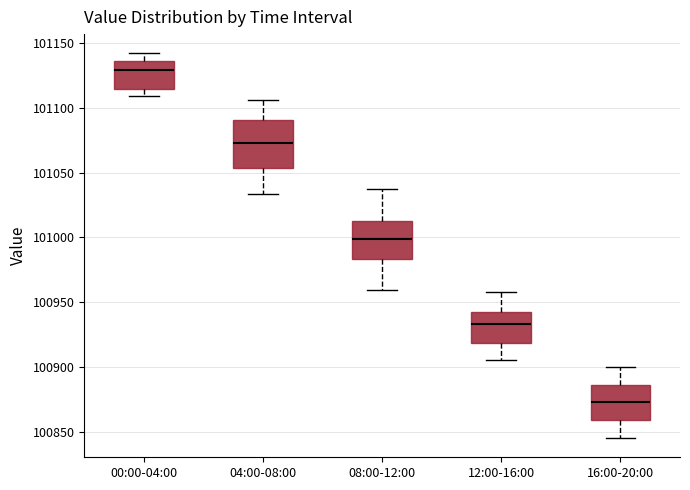

Where does the upper whisker of the box for 08:00-12:00 end on the y-axis? The values are not printed on the chart, so give them approximately, as read against the axis.

101035